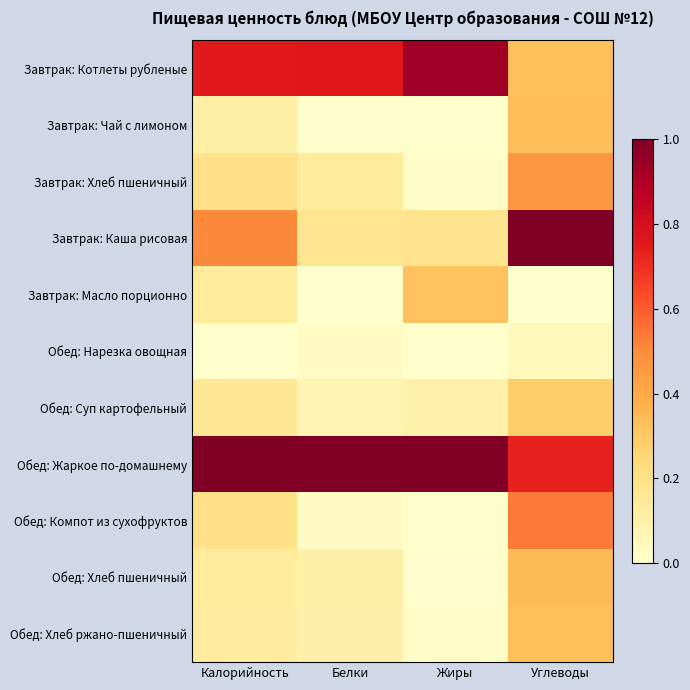

What is the spread (max minus min) of values at Калорийность?

1.0